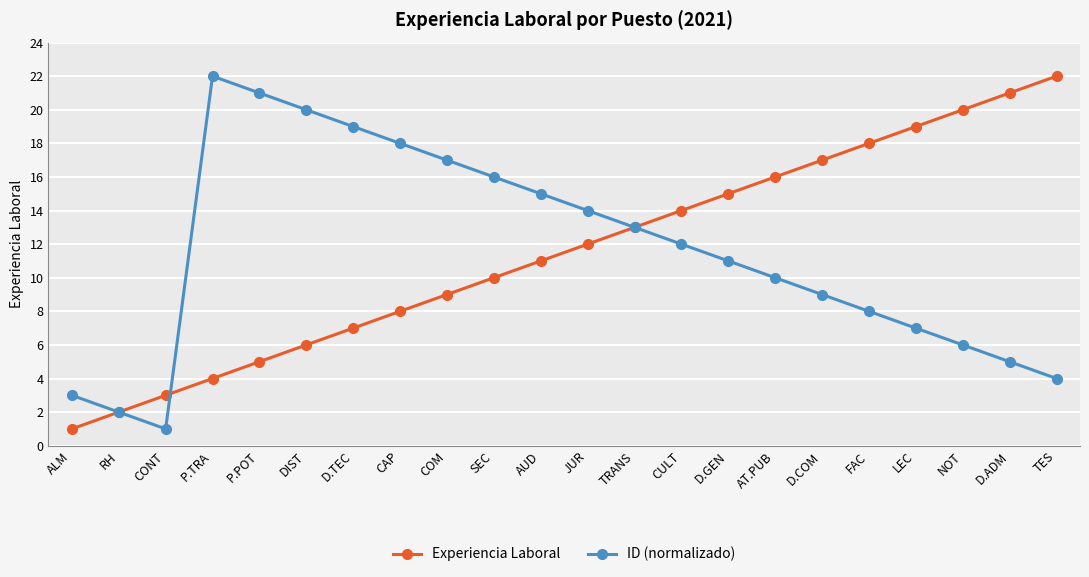

Is it true that ID (normalizado) equals 8 at JUR?

False